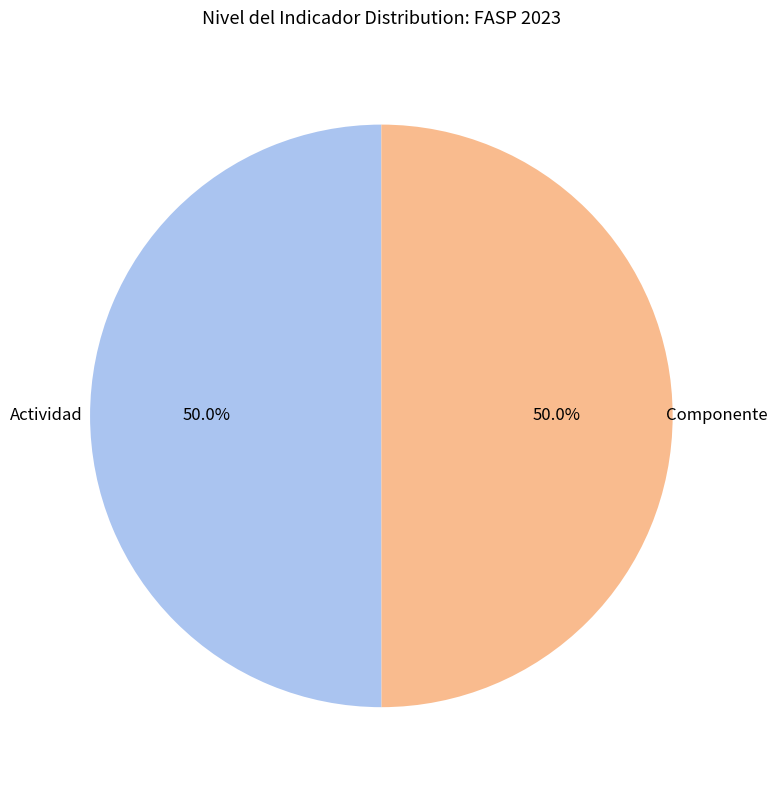

How many slices are in this pie chart?

2